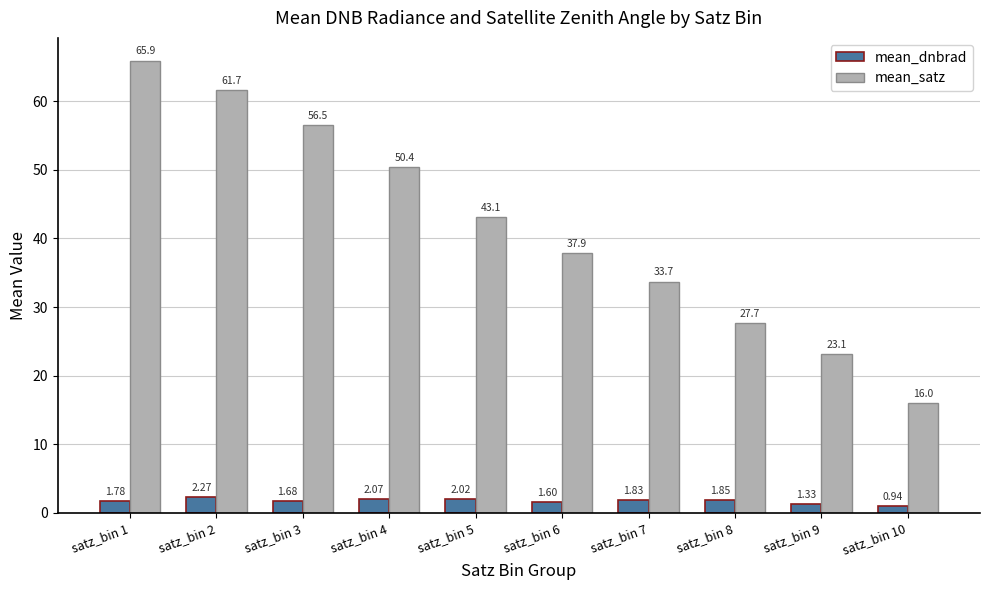

Which series changed the most between satz_bin 2 and satz_bin 5?

mean_satz